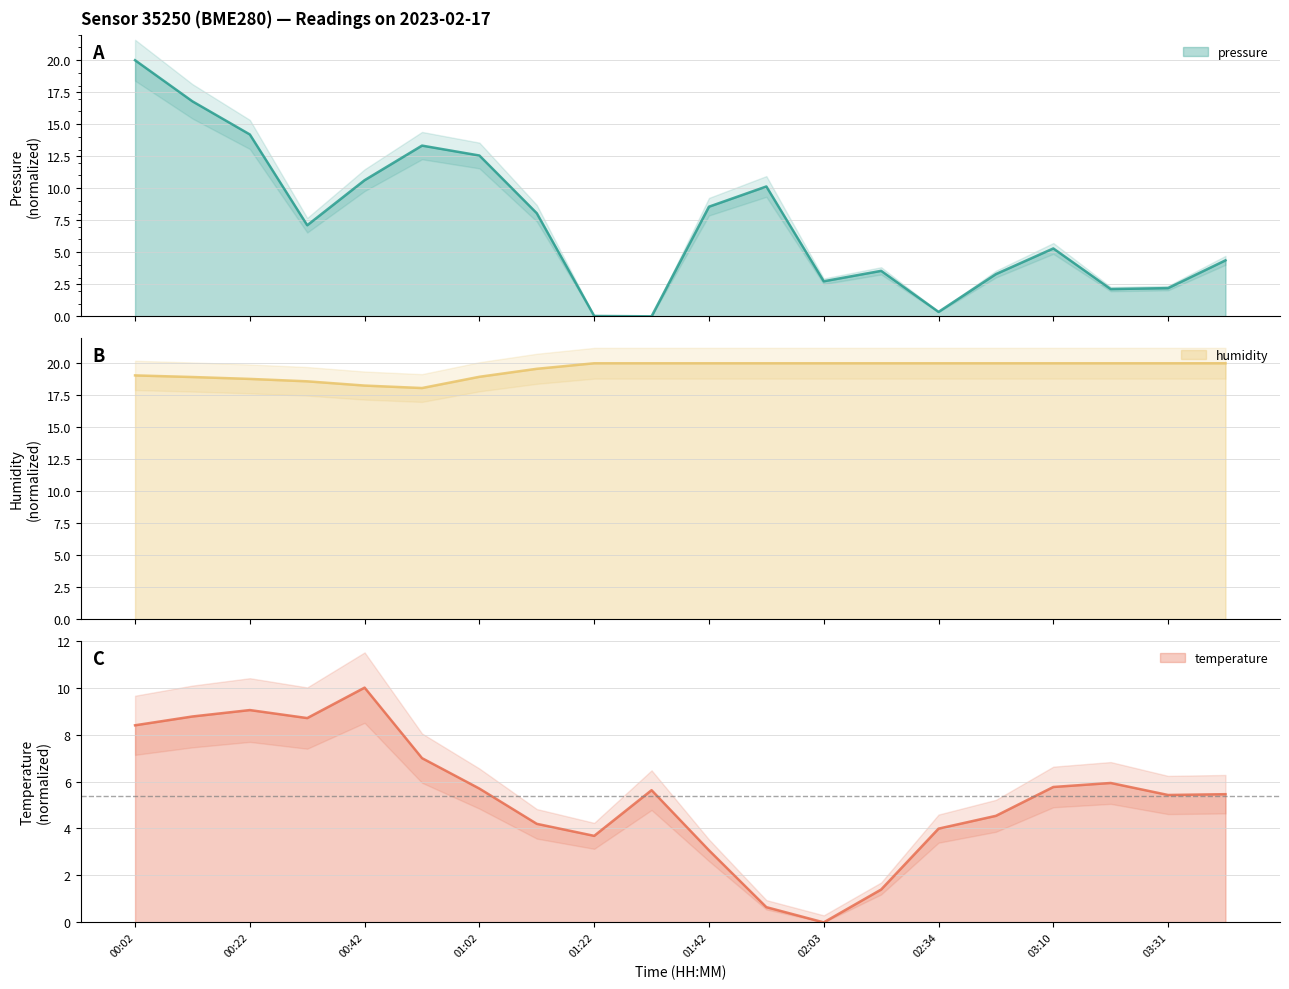

Rank the series by their maximum value, from highest to lowest.

pressure, humidity, temperature